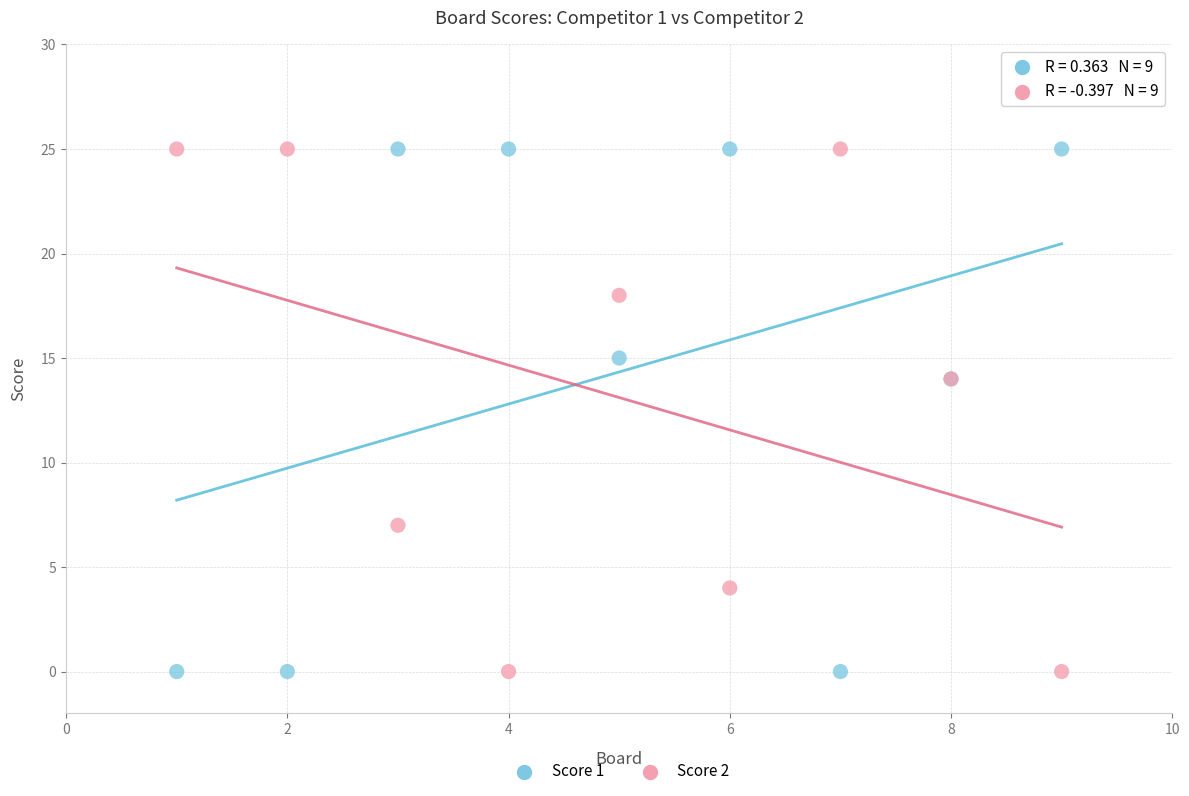

What are all the series names shown in the legend?

Score 1, Score 2